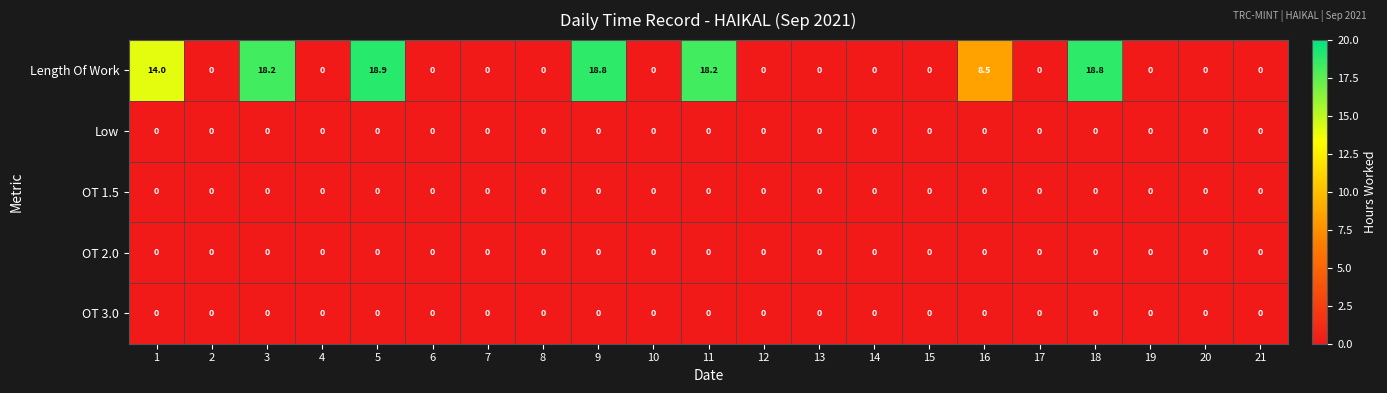

How many data points does each series have?

21